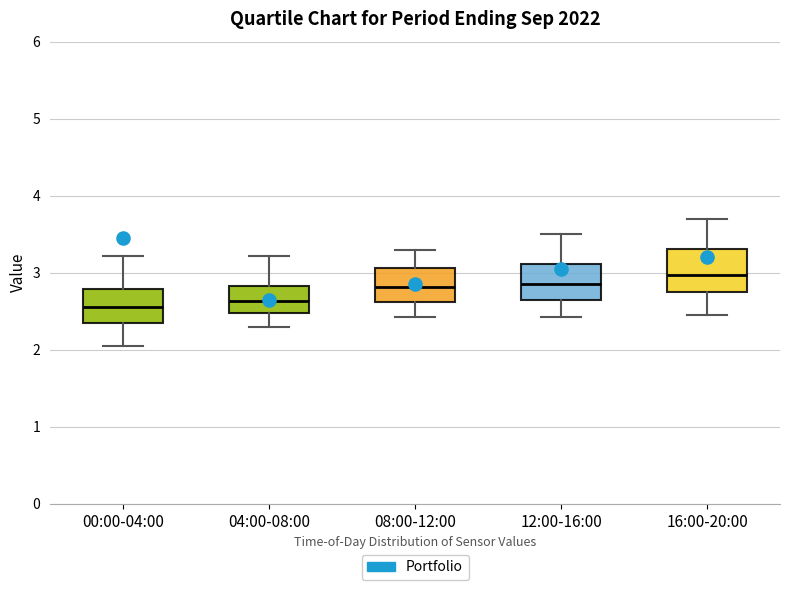

Reading left to right, transcribe this box plot: for each box, give where its median line is, the range the box spans, and where its two whiskers end, as read against the y-axis. The values are not printed on the chart, so give them approximately, as read against the axis.

00:00-04:00: median 2.6, box 2.4 to 2.8, whiskers 2.1 to 3.2
04:00-08:00: median 2.6, box 2.5 to 2.8, whiskers 2.3 to 3.2
08:00-12:00: median 2.8, box 2.6 to 3.1, whiskers 2.4 to 3.3
12:00-16:00: median 2.9, box 2.7 to 3.1, whiskers 2.4 to 3.5
16:00-20:00: median 3.0, box 2.8 to 3.3, whiskers 2.5 to 3.7